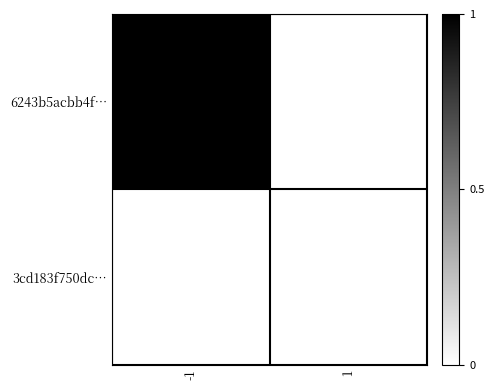

Which series has the largest total across all categories?

6243b5acbb4f…